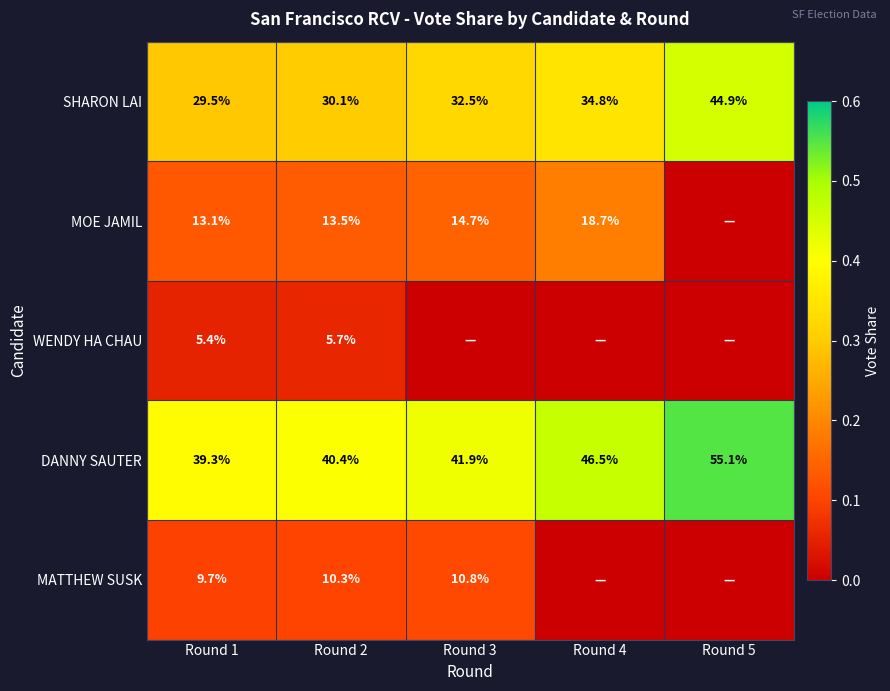

Between Round 3 and Round 4, which is larger?

Round 4